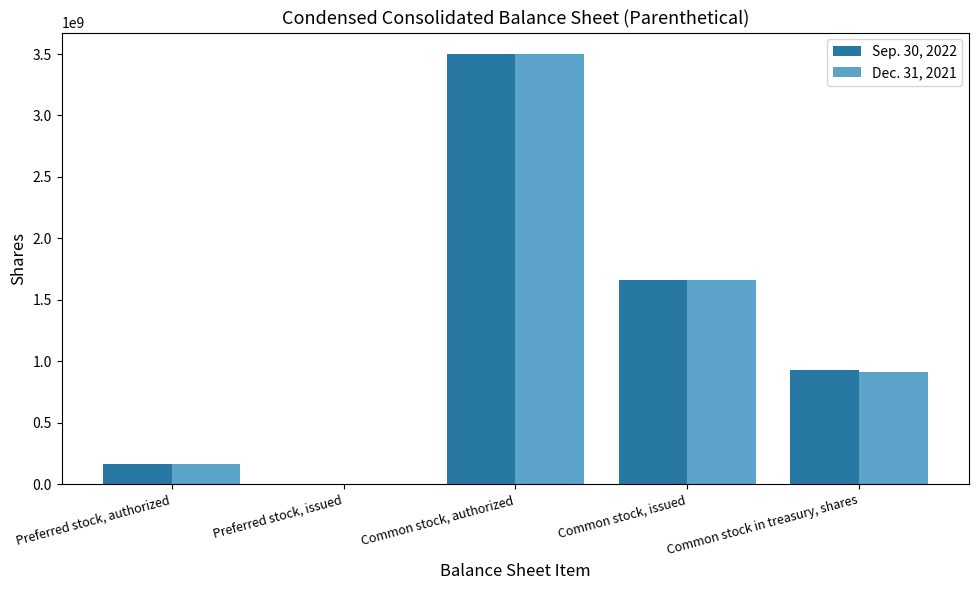

At which category is the sum across all series the highest?

Common stock, authorized